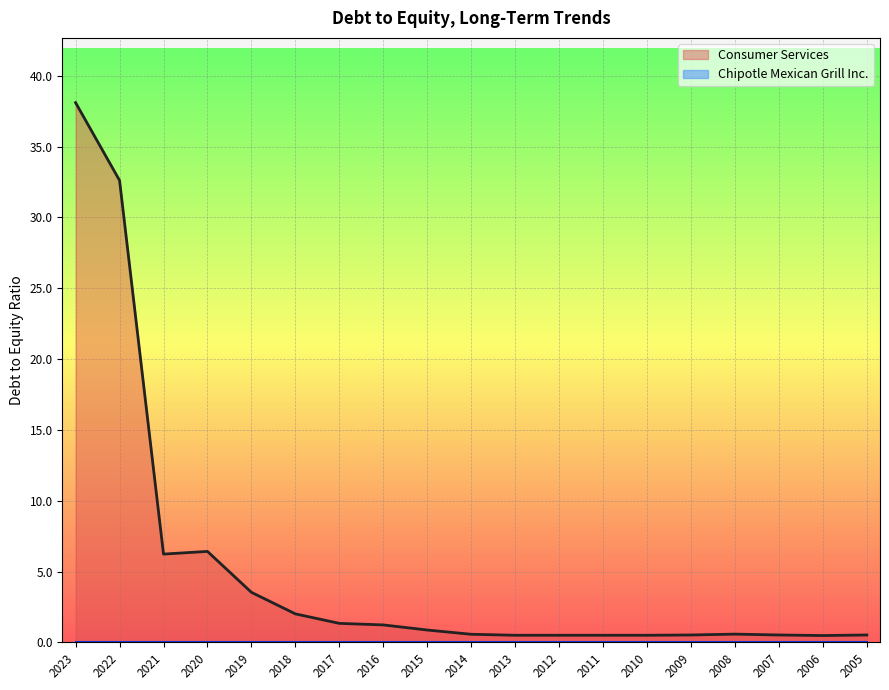

At which category does the data reach its first local peak?

2020